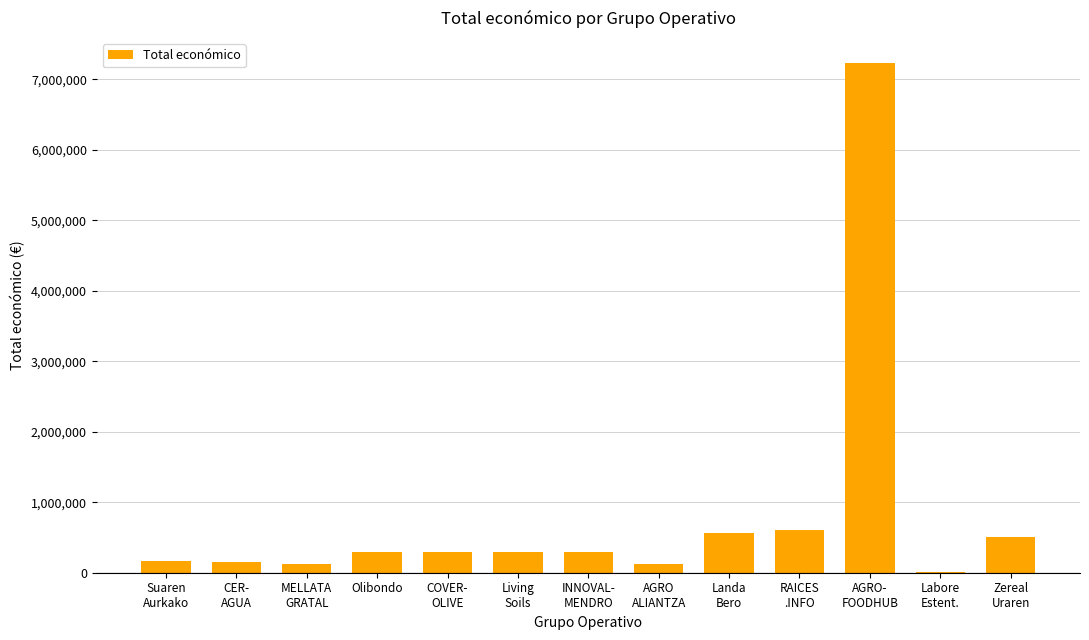

Which category has the highest value across all series?

AGRO-
FOODHUB